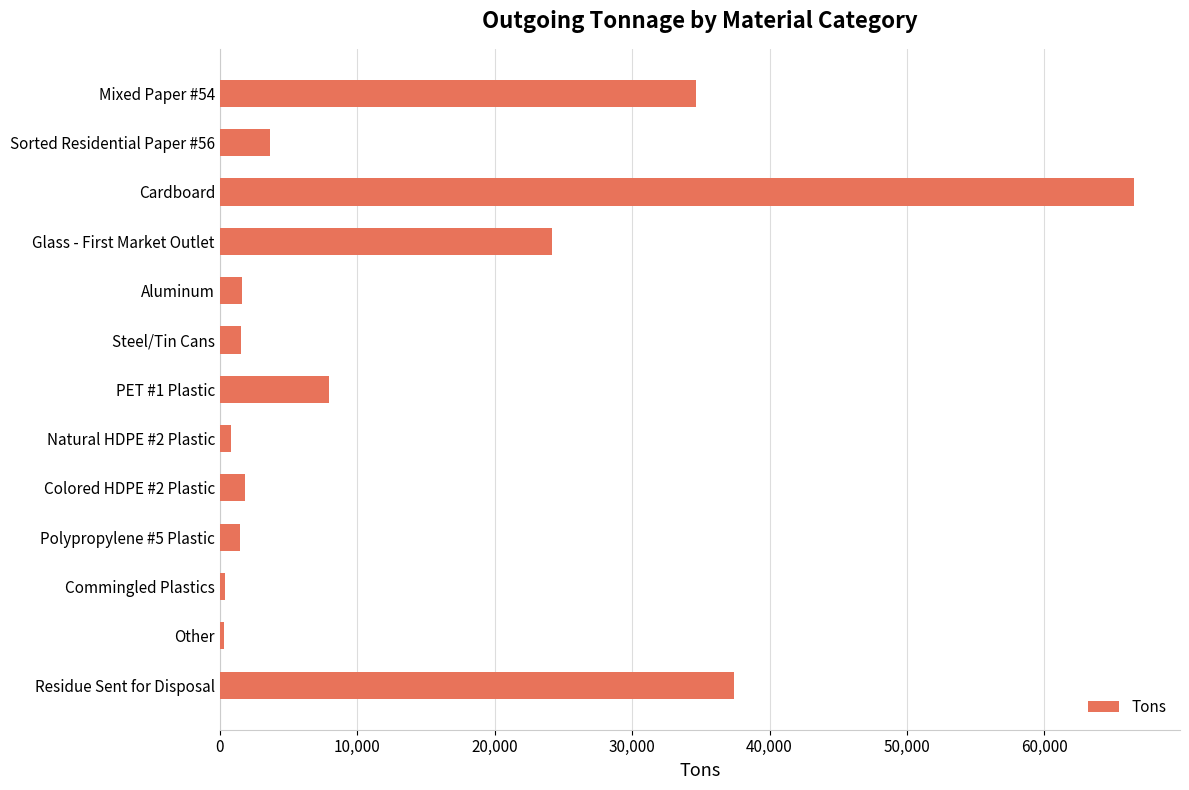

What is the label of the 12th bar from the top?

Other